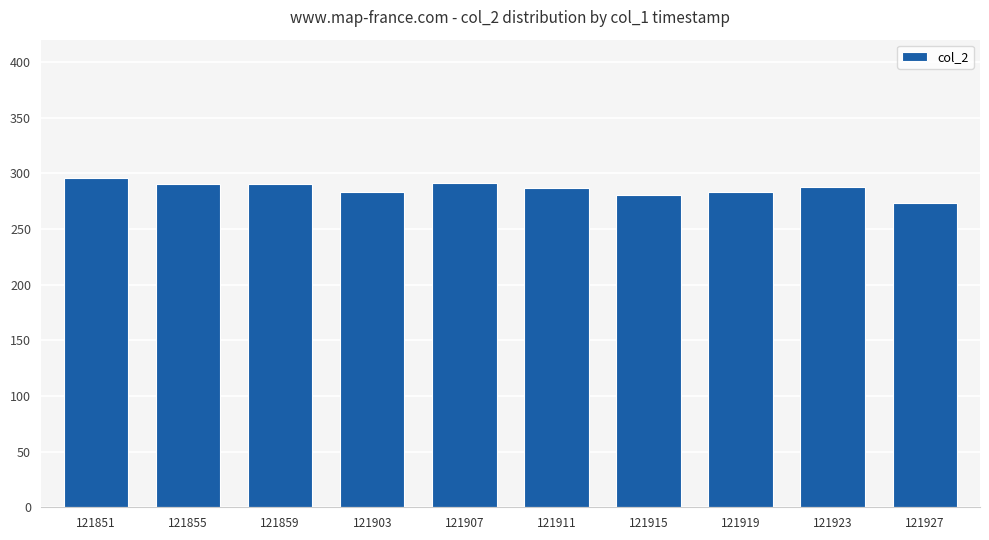

Where does the data first go above 287?

121851